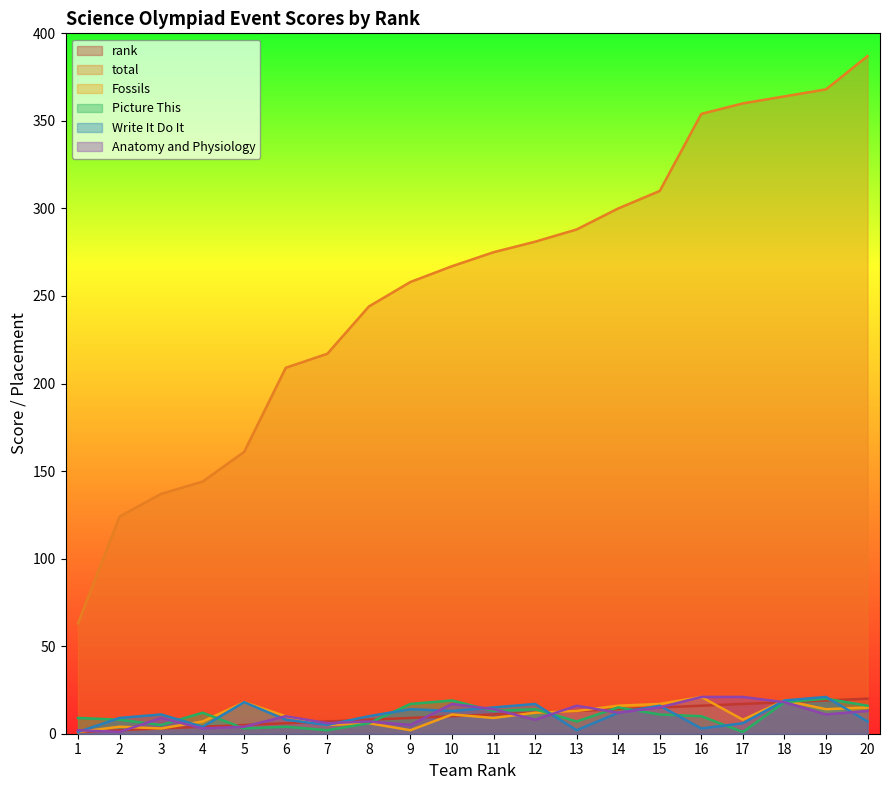

The Write It Do It series shows 14 at 9. True or false?

True